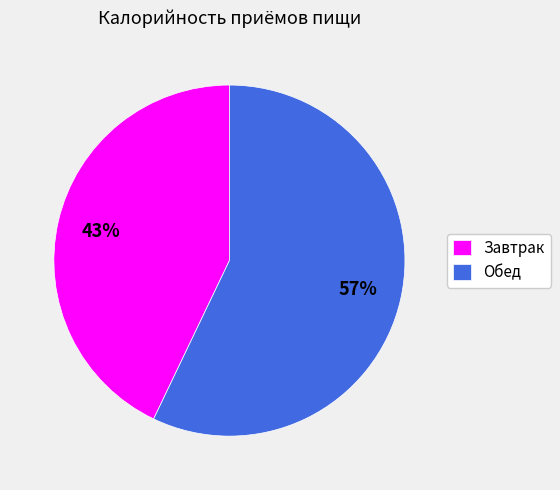

Is Завтрак the majority of the pie?

No